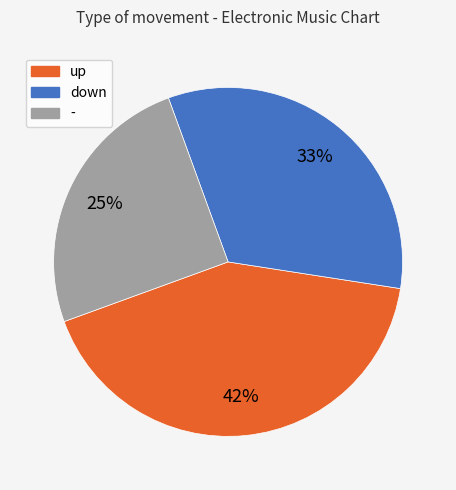

Is - the majority of the pie?

No